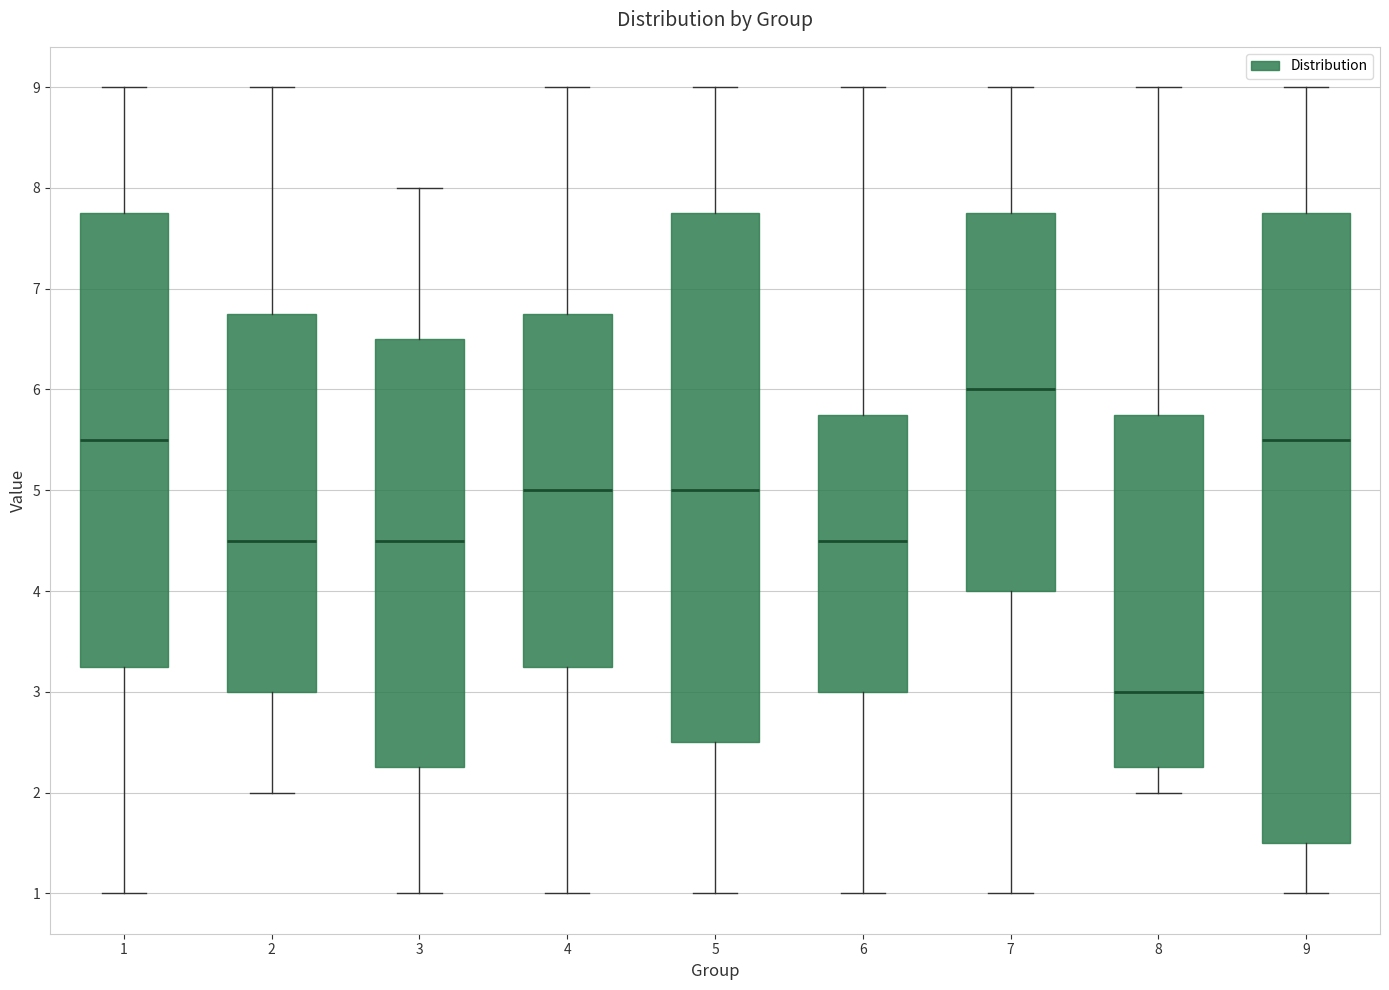

Which box has the highest median line?

7